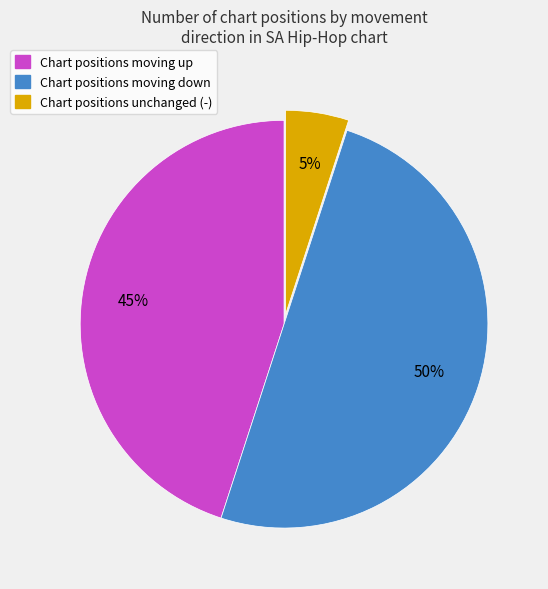

To the nearest percent, what is the average slice percentage?

33%